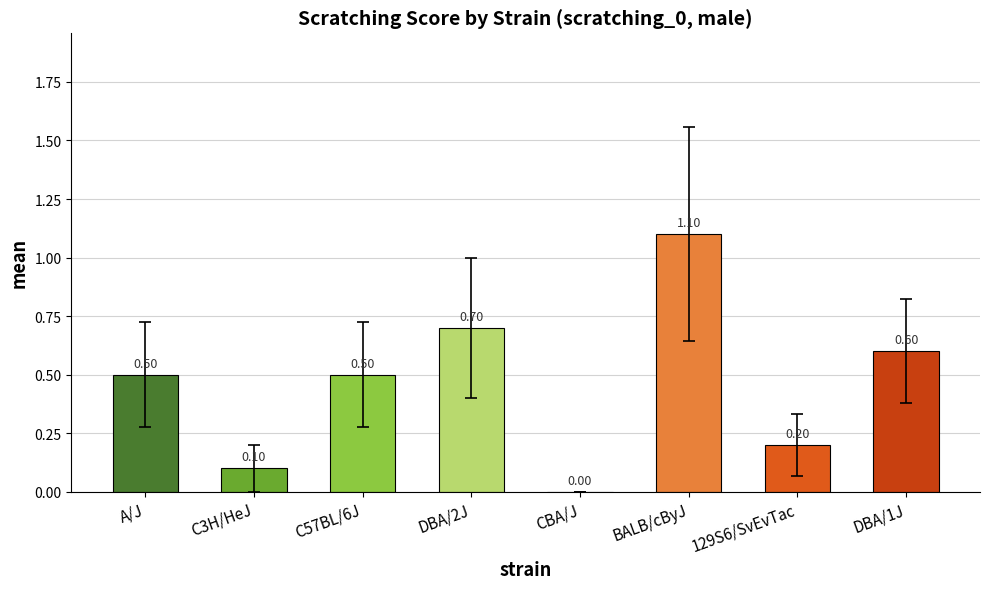

What is the change in value from A/J to C3H/HeJ?

-0.4